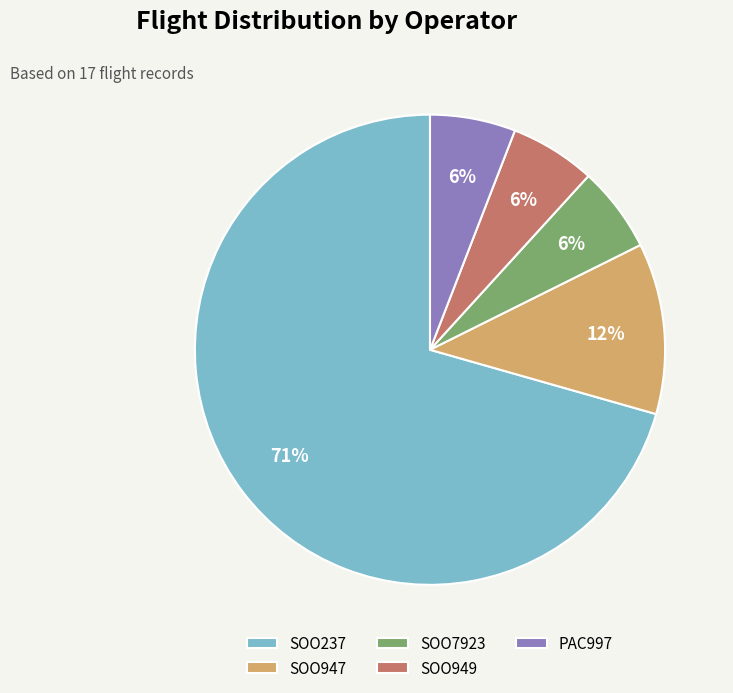

What is the majority slice?

SOO237